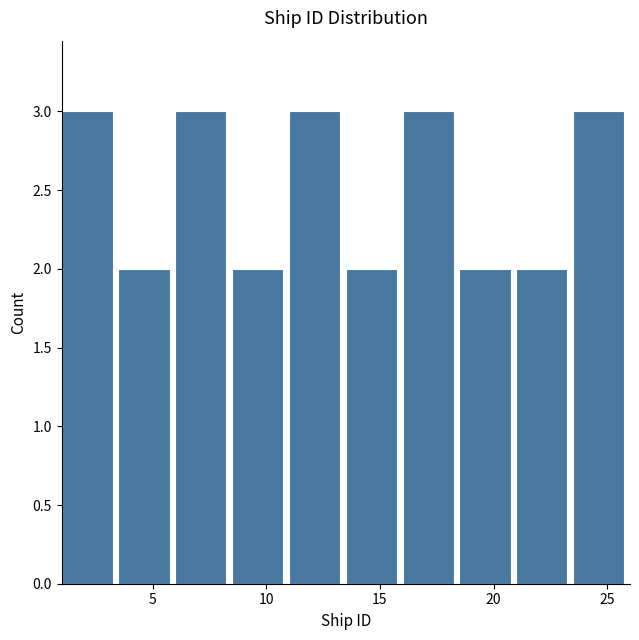

How tall is the bar that spans 18.5 to 21.0 on the x-axis? The values are not printed on the chart, so give them approximately, as read against the axis.

2